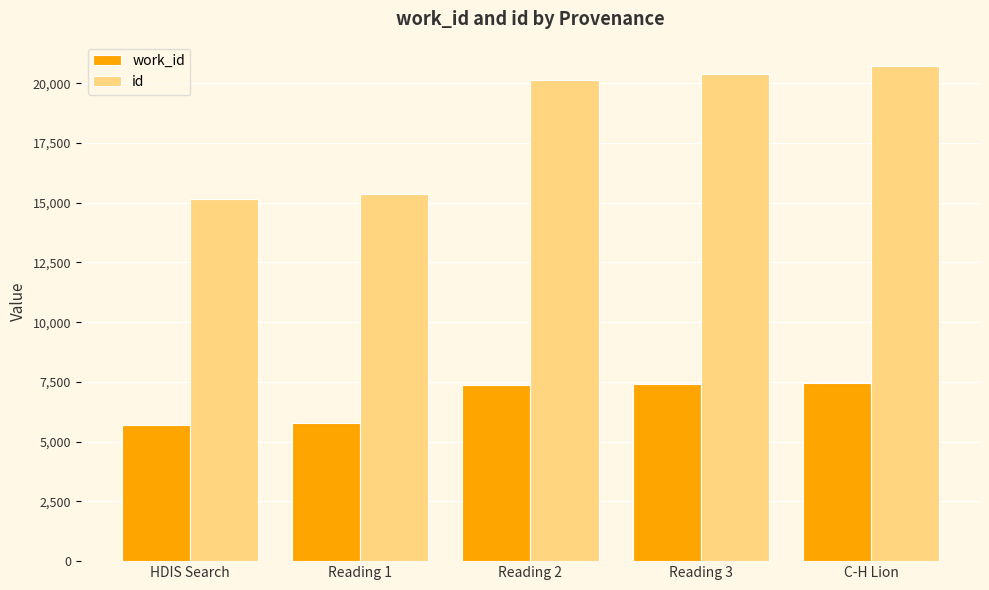

What is the label of the 5th bar from the right?

HDIS Search